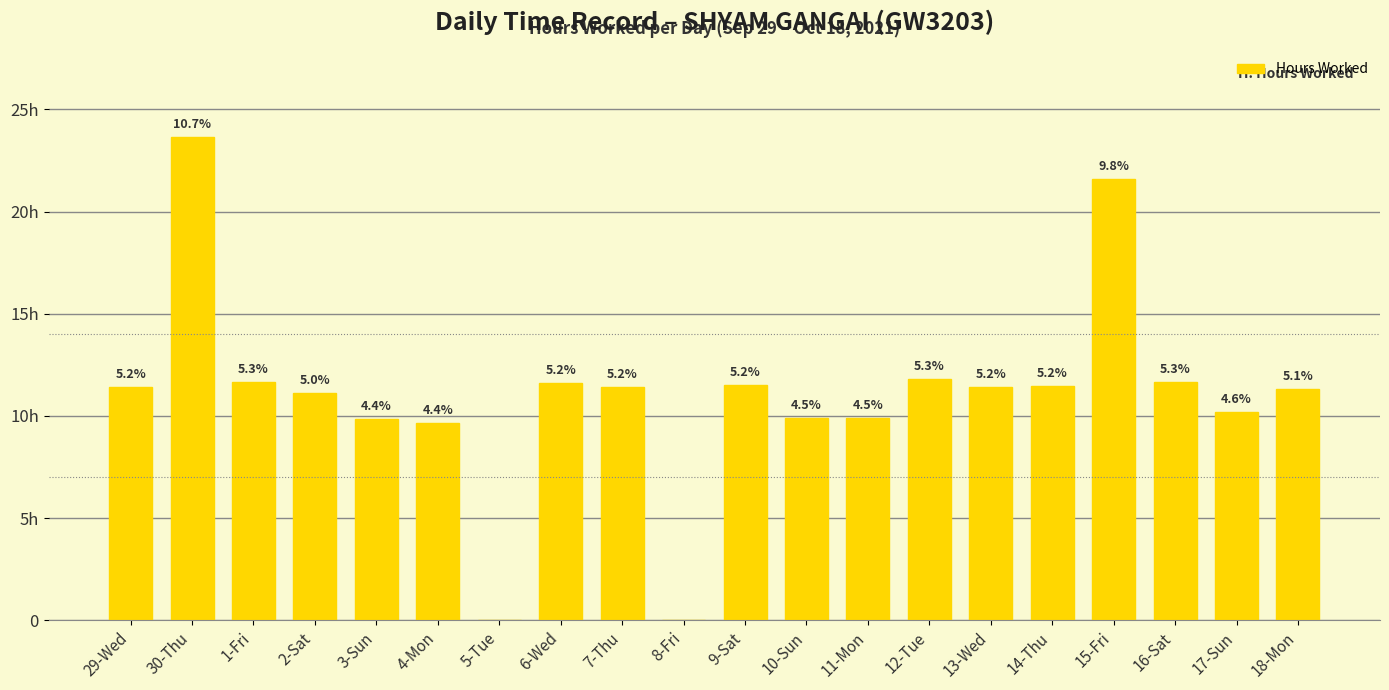

What is the difference between the second highest and minimum values?

21.6